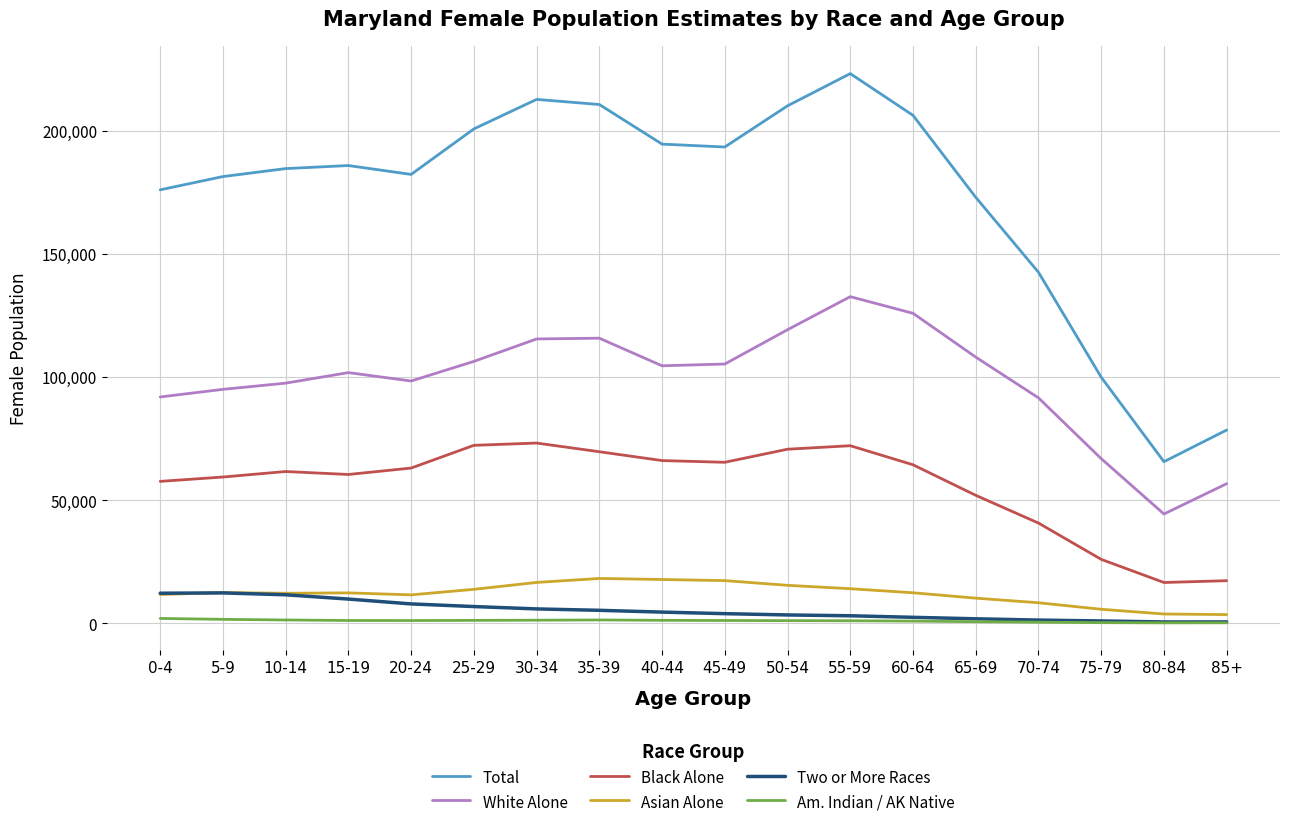

What are all the series names shown in the legend?

Total, White Alone, Black Alone, Asian Alone, Two or More Races, Am. Indian / AK Native